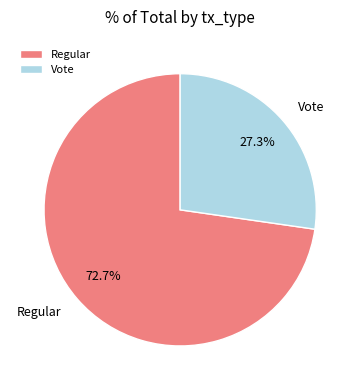

What is the total percentage of Vote and Regular?

100.0%